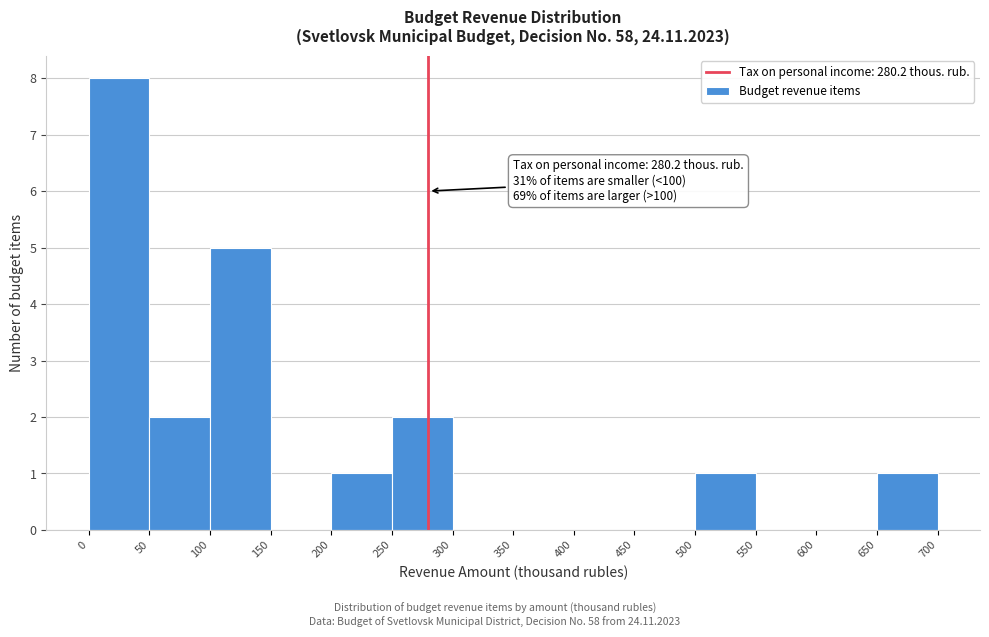

Over which range of the x-axis is the bar tallest?

0 to 50